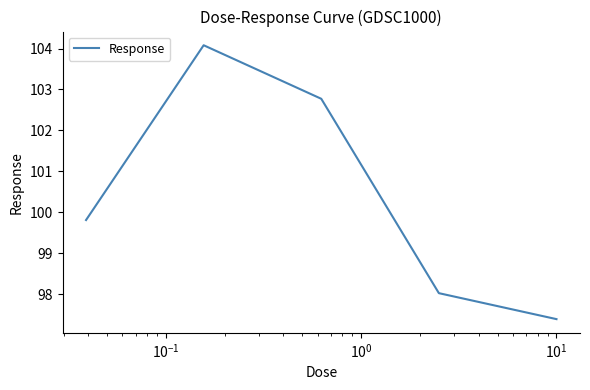

How many interior local peaks (higher than both neighbors) does the data have?

1